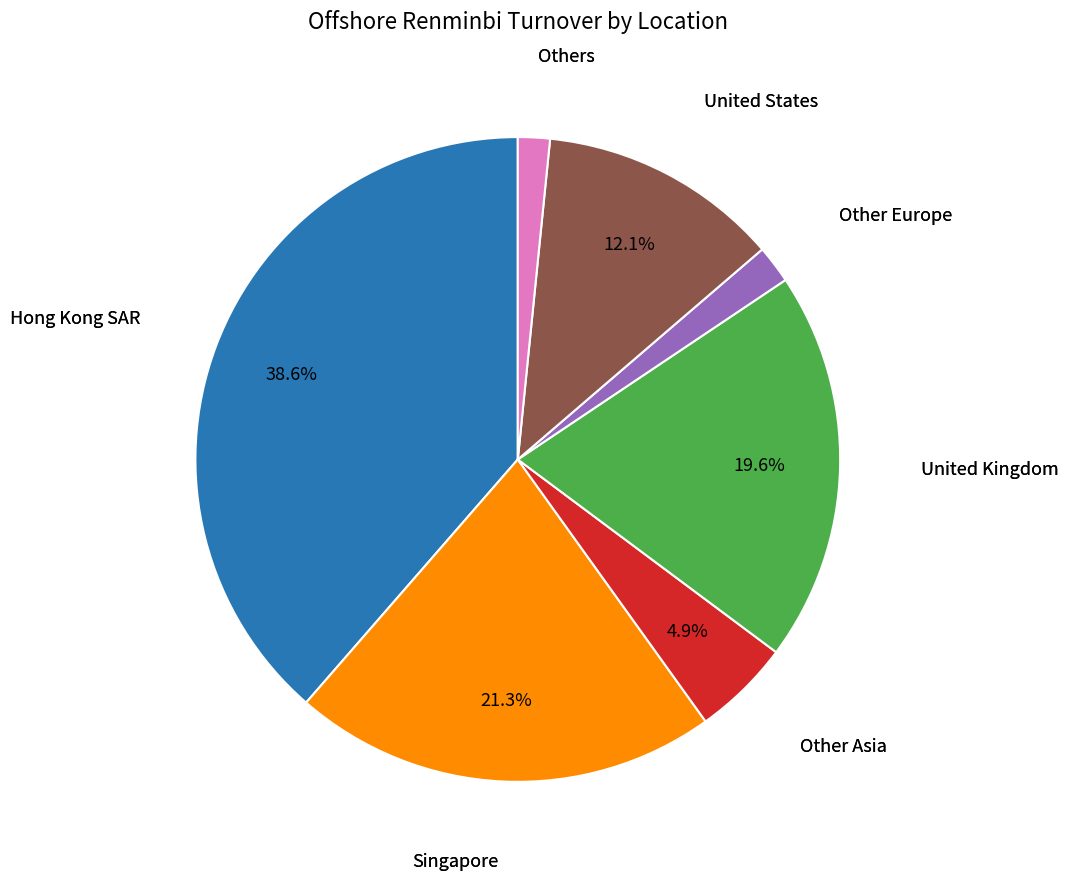

To the nearest percent, what is the difference between the largest and smallest slice percentages?

37%